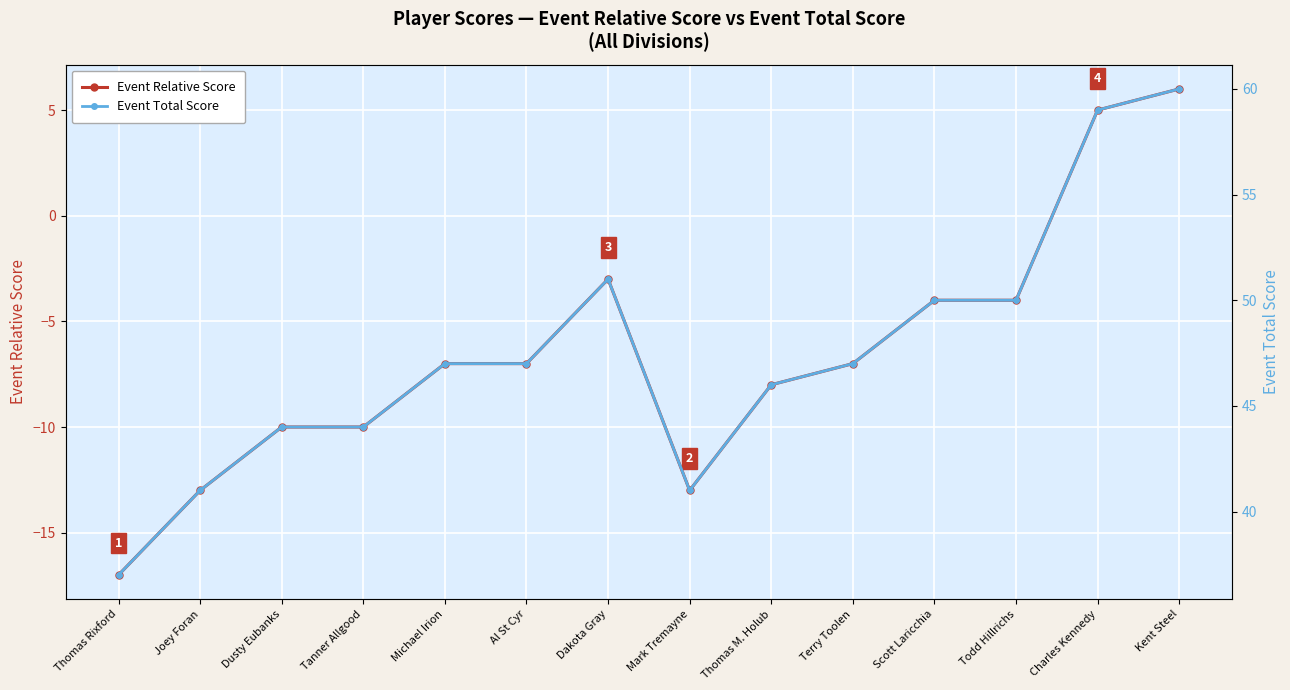

Read the Event Relative Score value at Todd Hillrichs.

-4